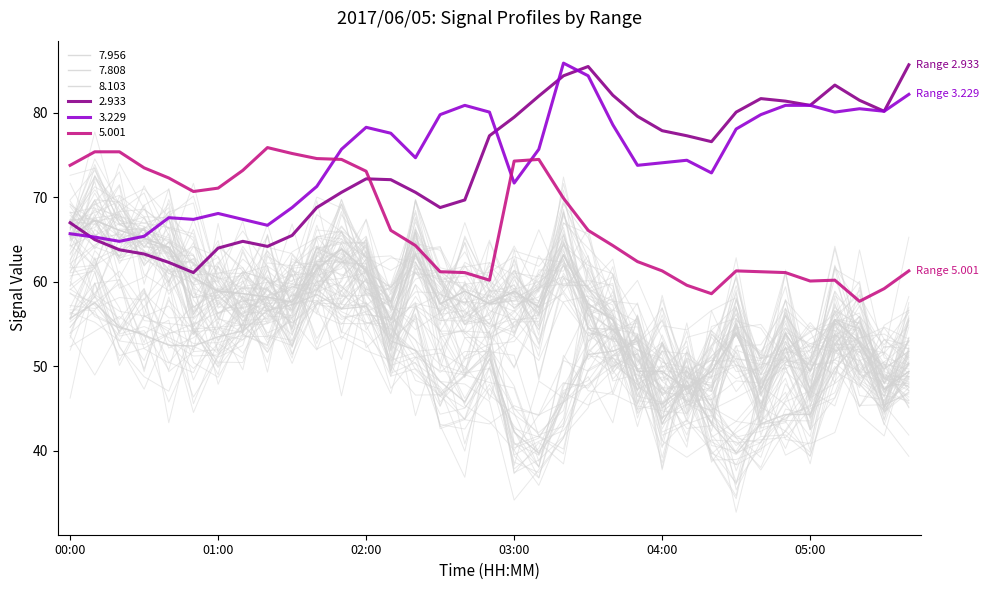

What are all the series names shown in the legend?

  7.956,   7.808,   8.103,   2.933,   3.229,   5.001